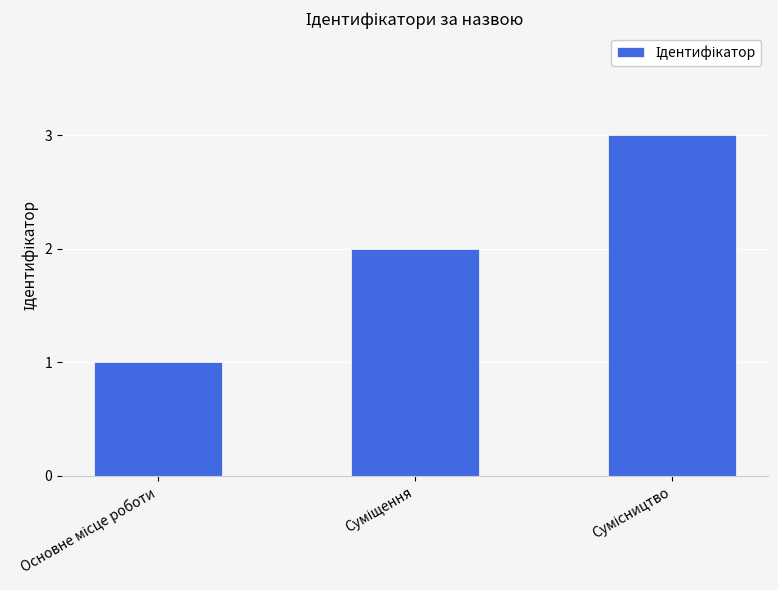

What is the greatest value displayed?

3